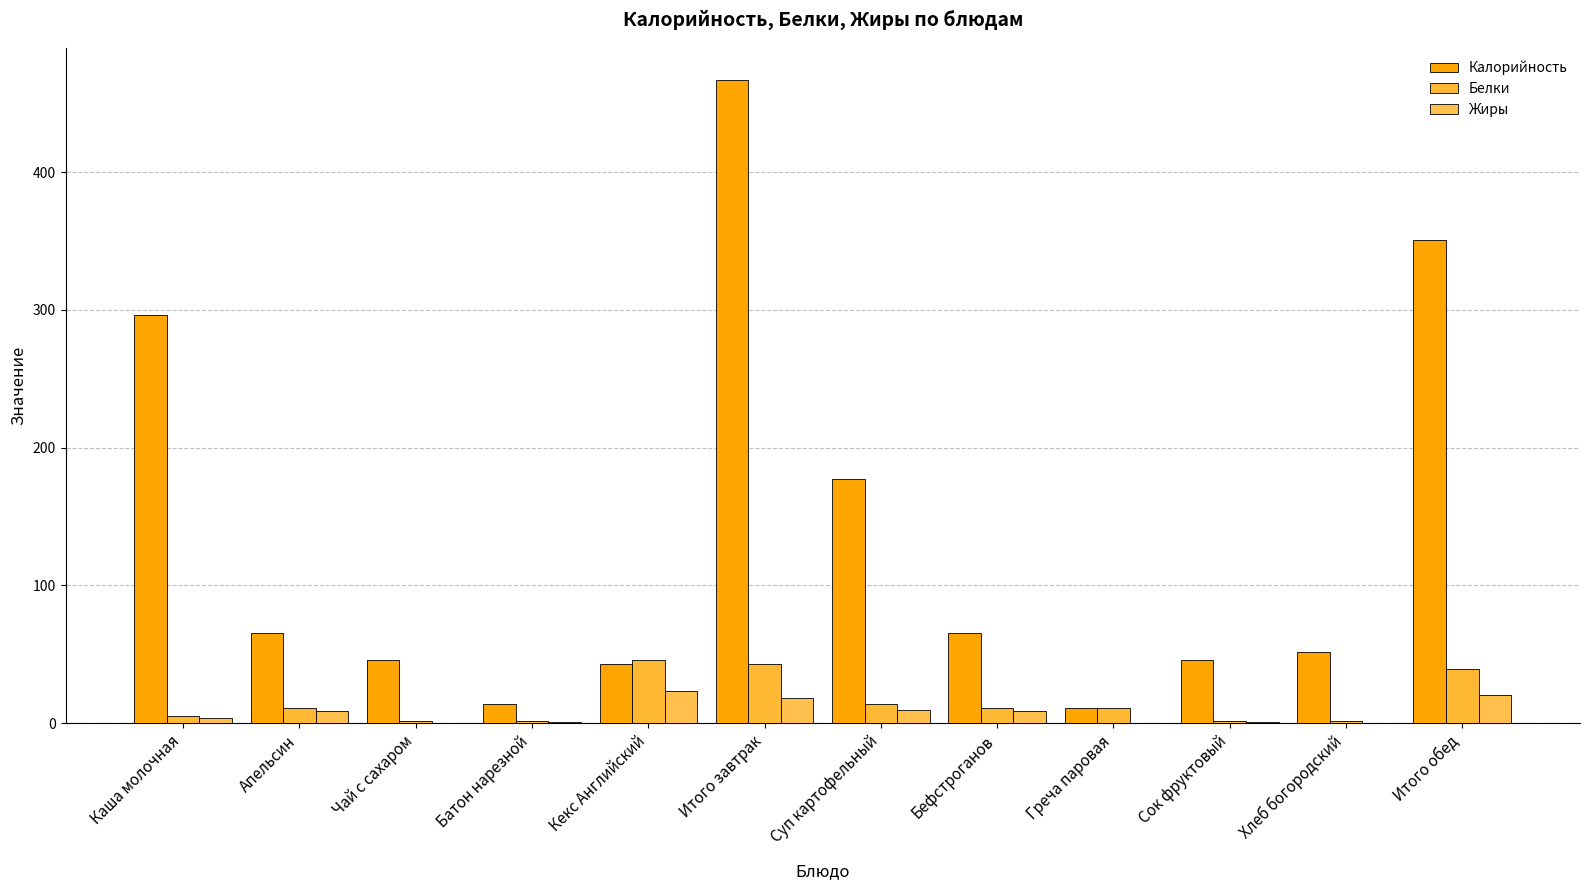

What is the difference between the second highest and minimum values in the Жиры series?

20.4